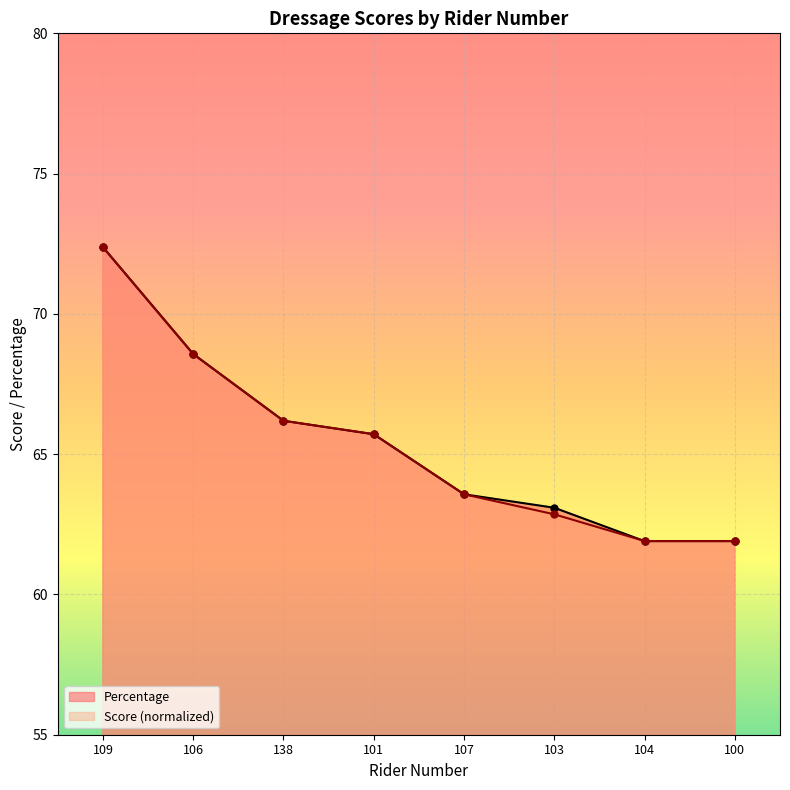

Is it true that Score equals 68.6 at 106?

True